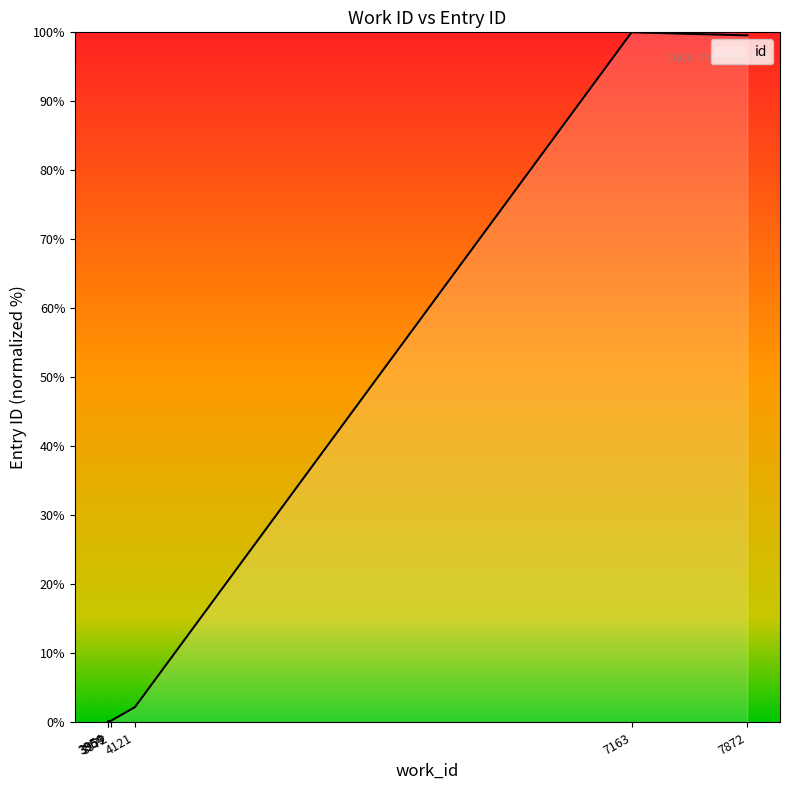

How many distinct data groups are displayed?

1